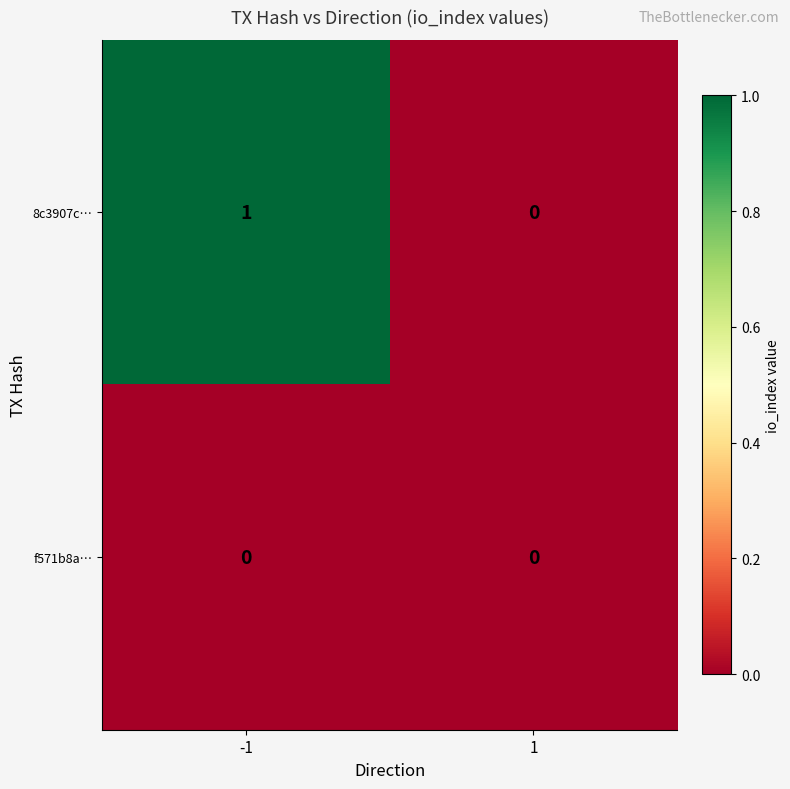

True or false: 8c3907c… has a value of 0 at 1.

True